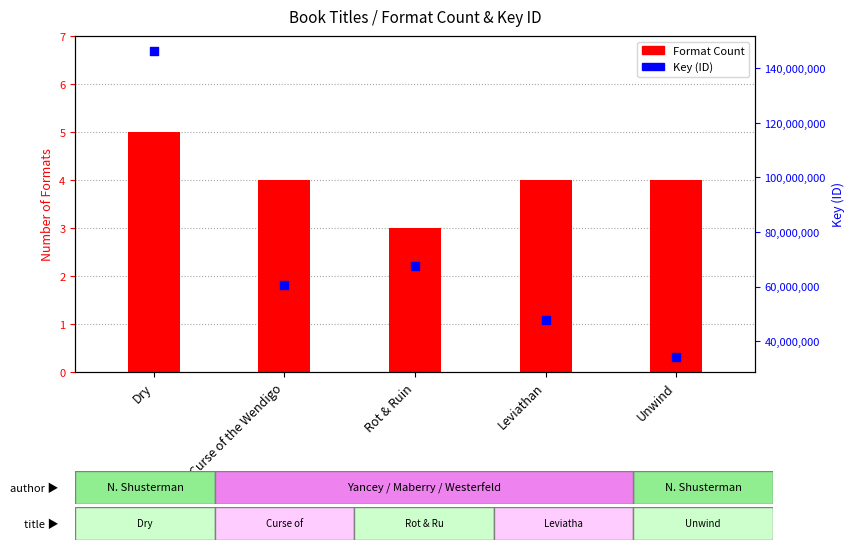

Which series has the largest total across all categories?

Key (ID)